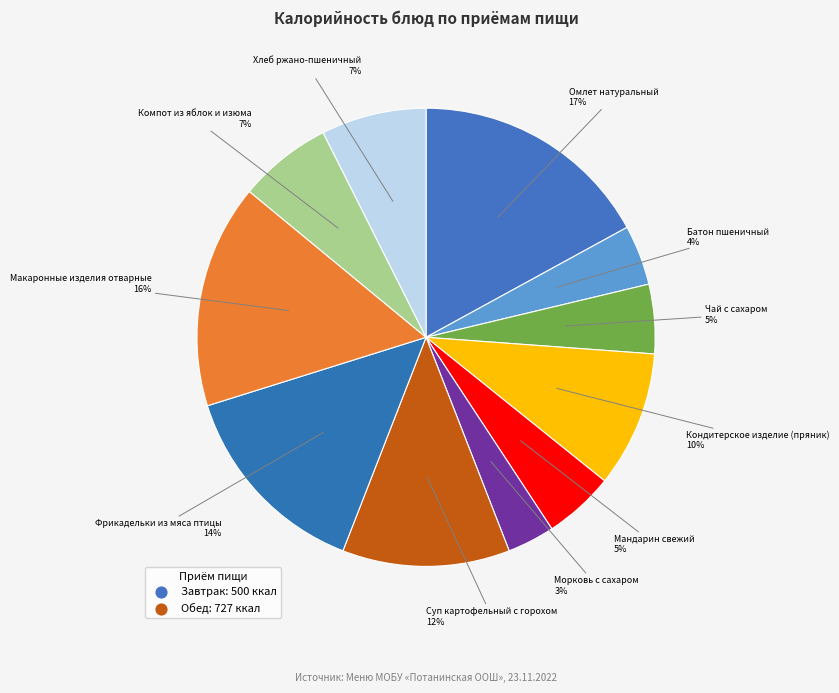

Which category has the biggest portion of the pie?

Омлет натуральный